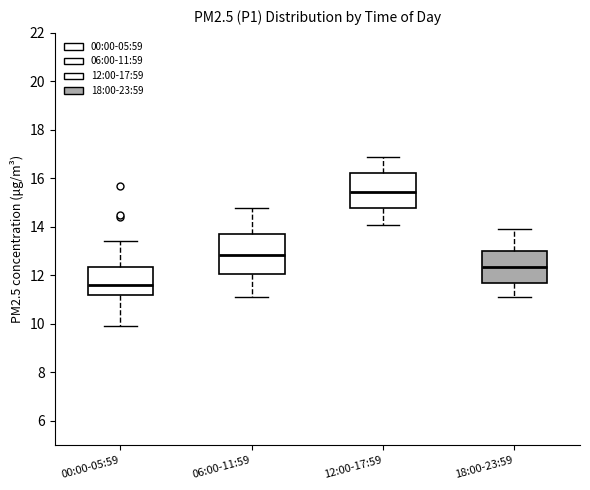

Which box is the tallest, from its lower edge to its upper edge?

06:00-11:59